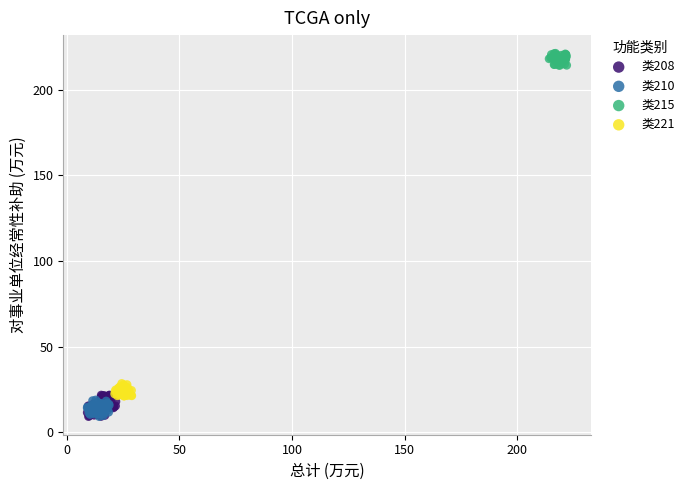

Which series has the widest spread of Y values?

类208